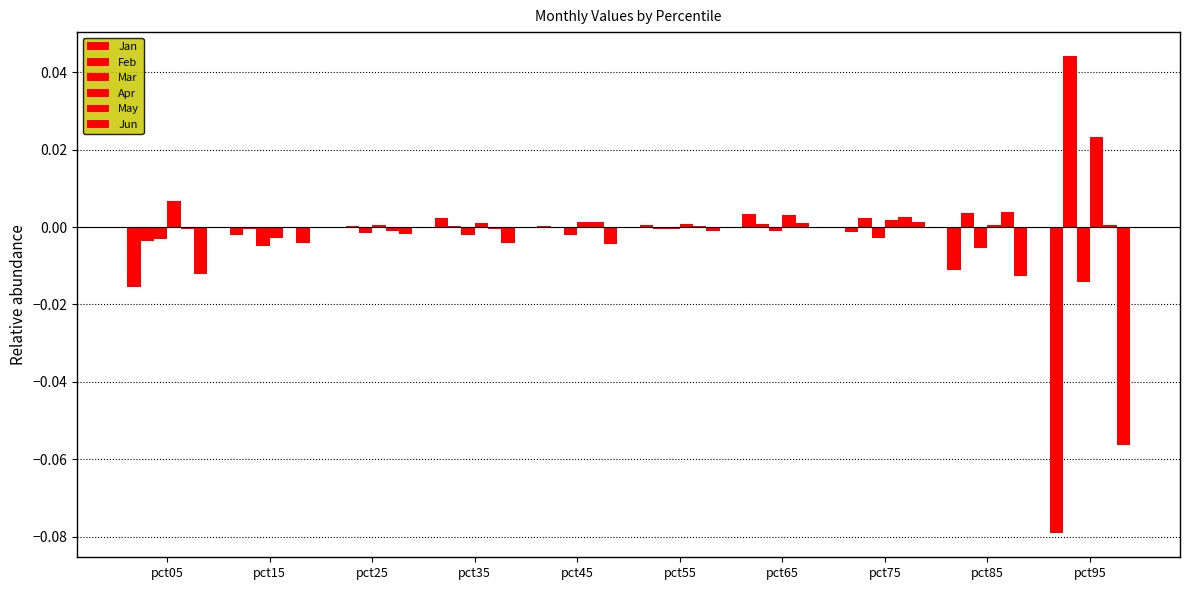

At how many categories does at least one series exceed 0?

9